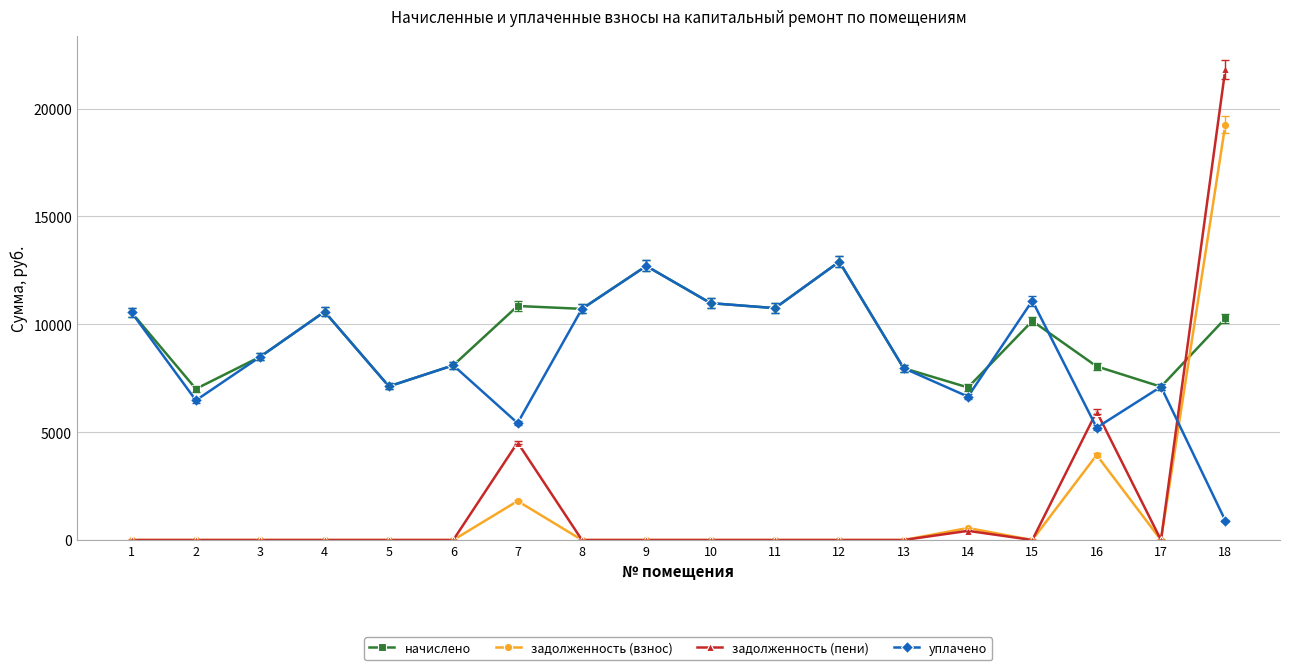

What is the sum of the начислено values at 4 and 8?

21296.2